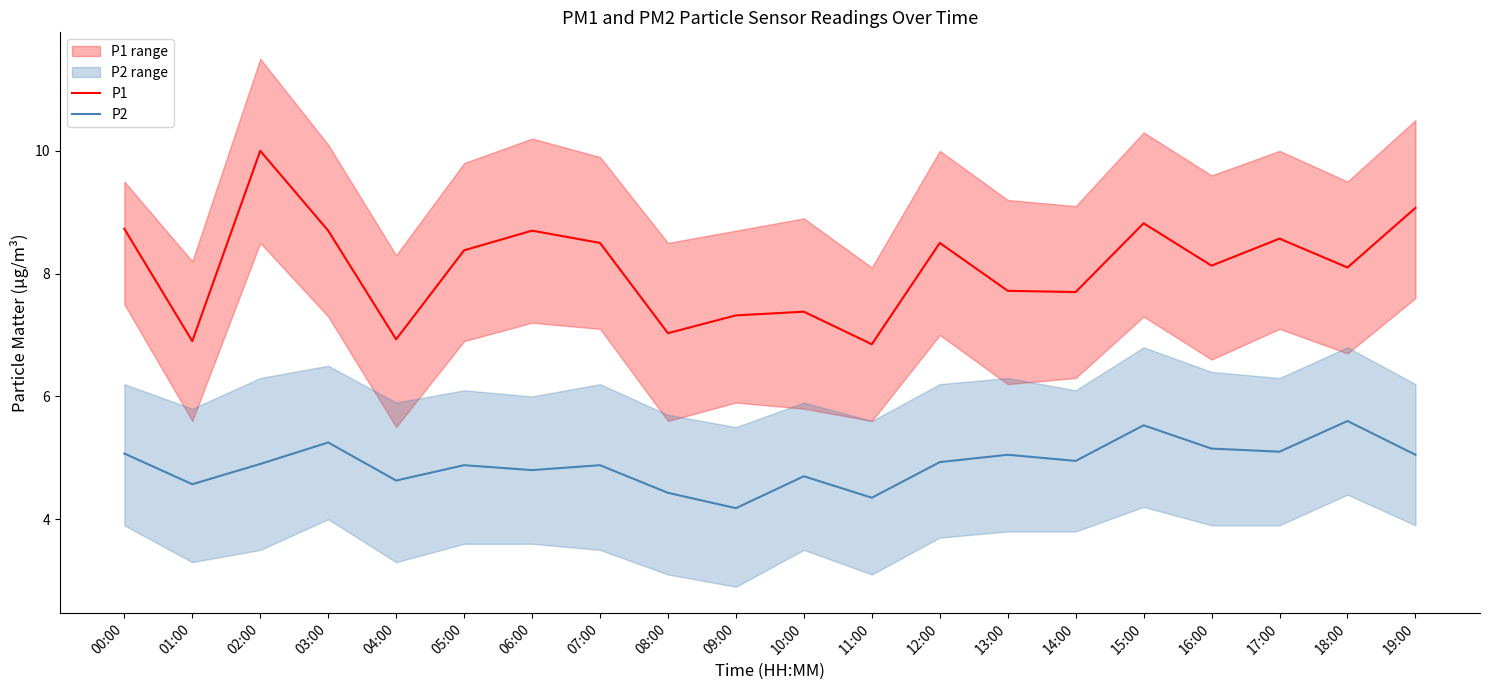

In P2, how many points are lower than both neighbors (excluding endpoints)?

7